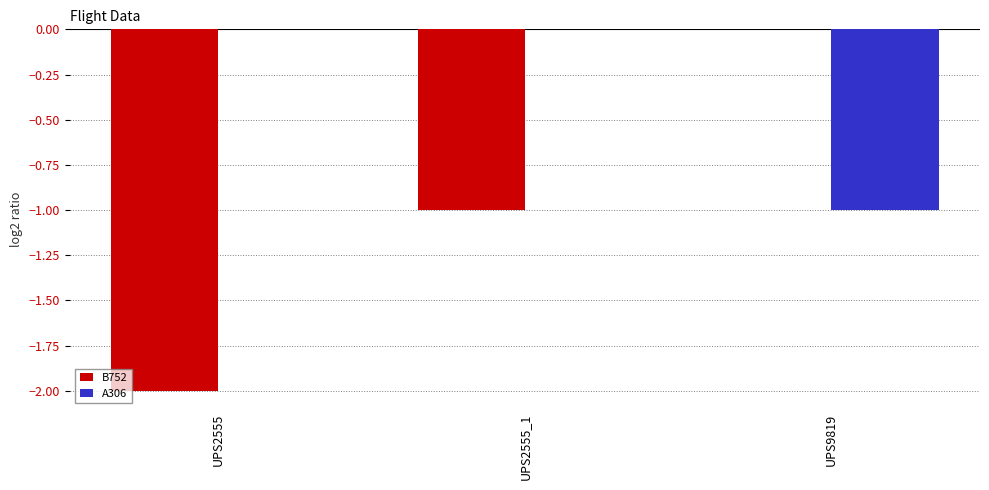

Between UPS2555 and UPS9819, which series saw the biggest shift?

B752